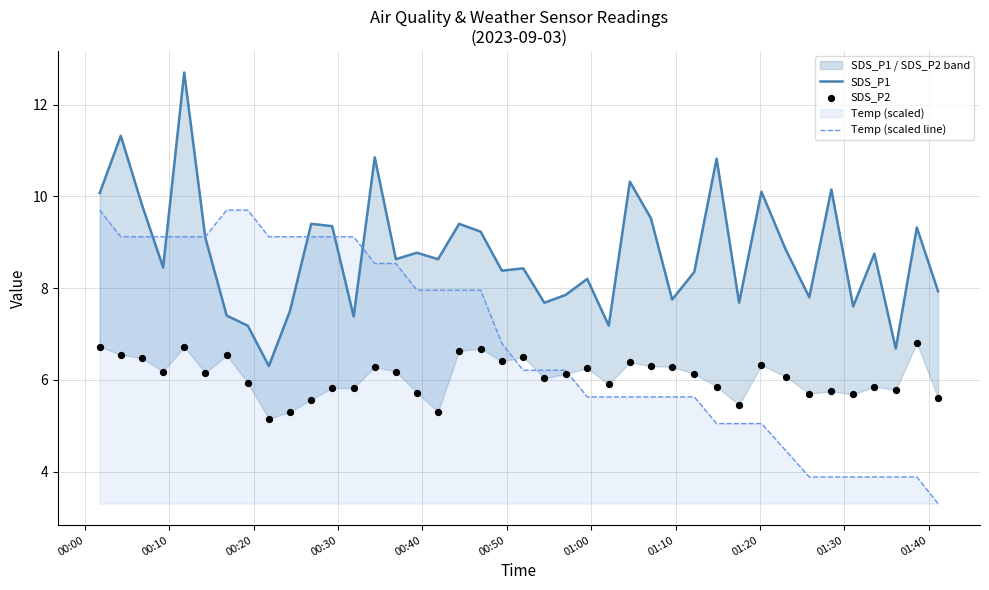

What is the minimum value for Temp (scaled line)?

3.3